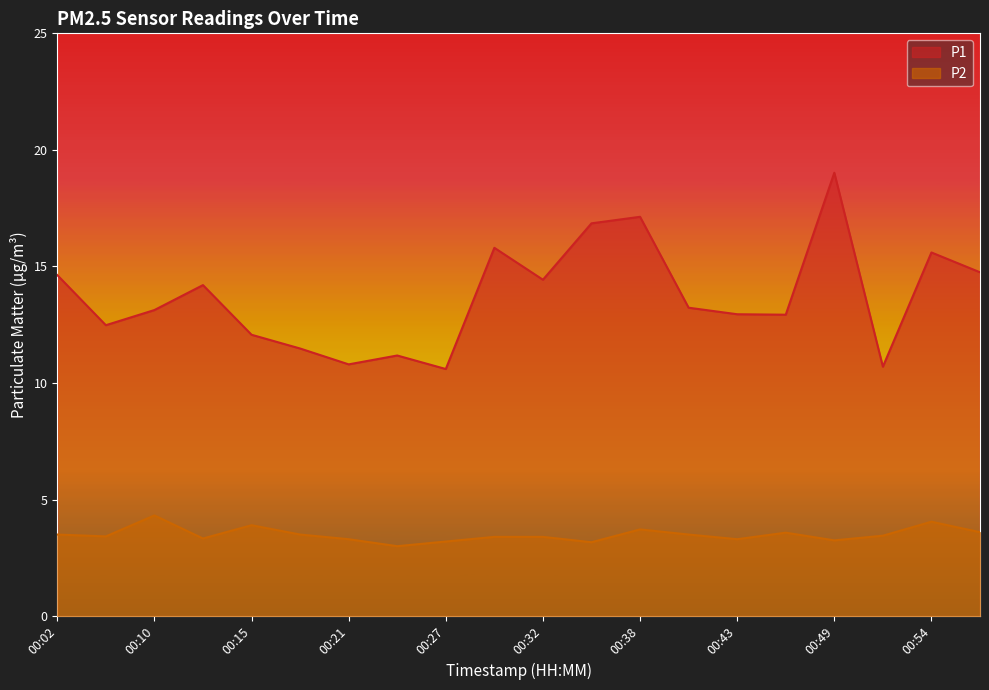

What is the average value of the P1 series?

13.7